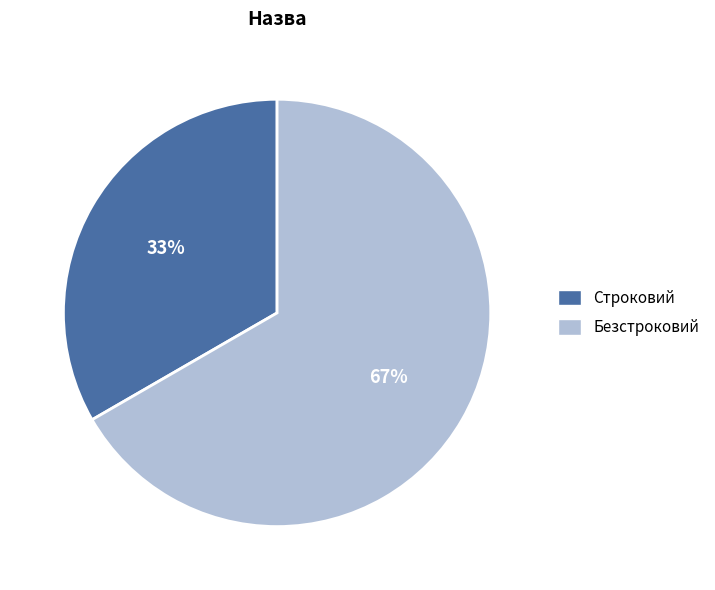

Is the sum of Строковий and Безстроковий greater than half?

Yes